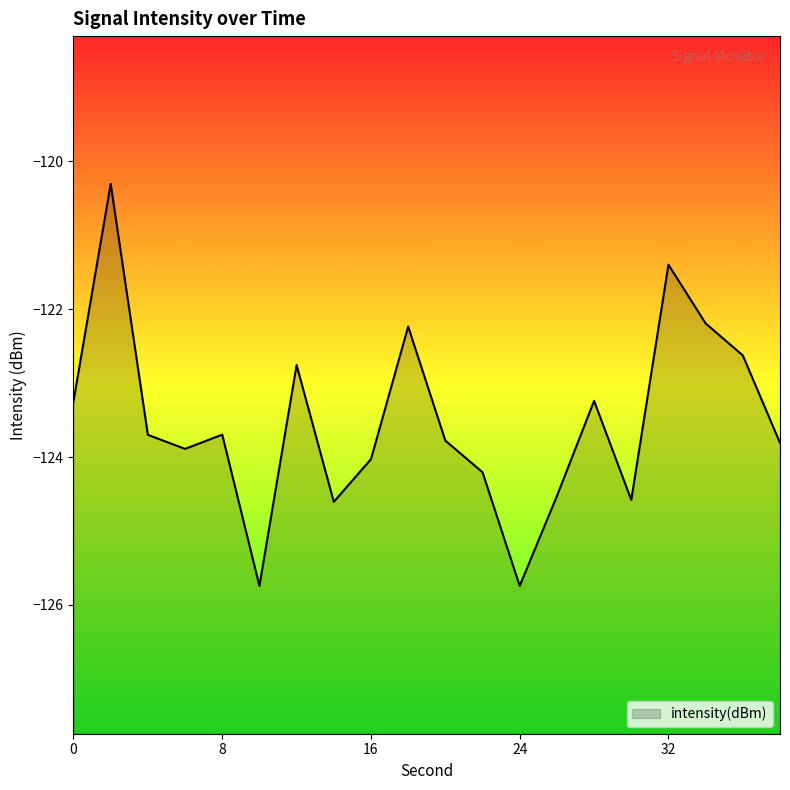

Read the value at 20.

-123.8